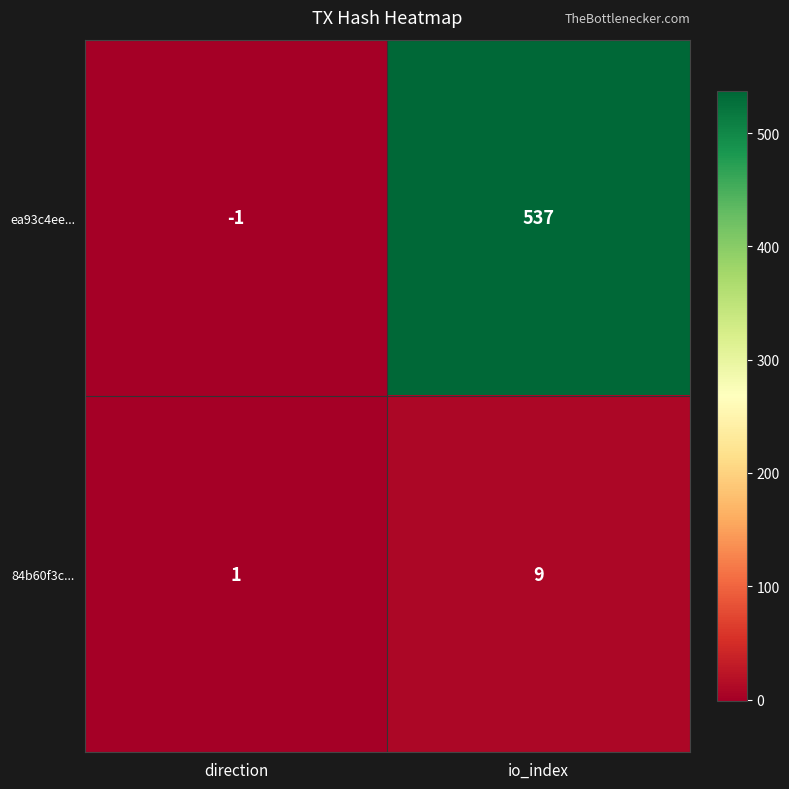

Where is ea93c4ee... nearest to the value 268?

direction